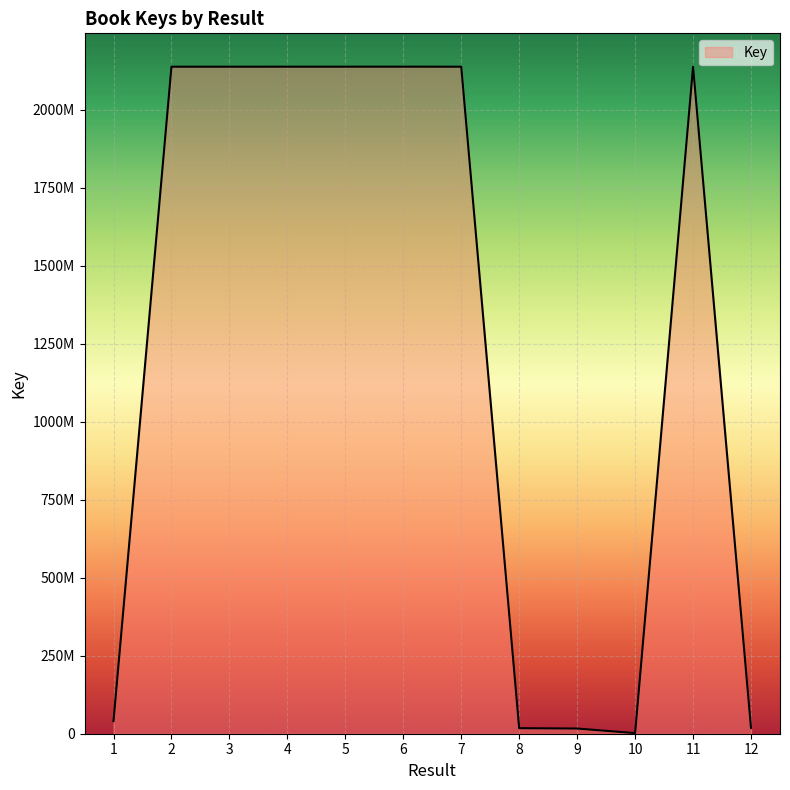

What is the minimum value shown in the chart?

1956986